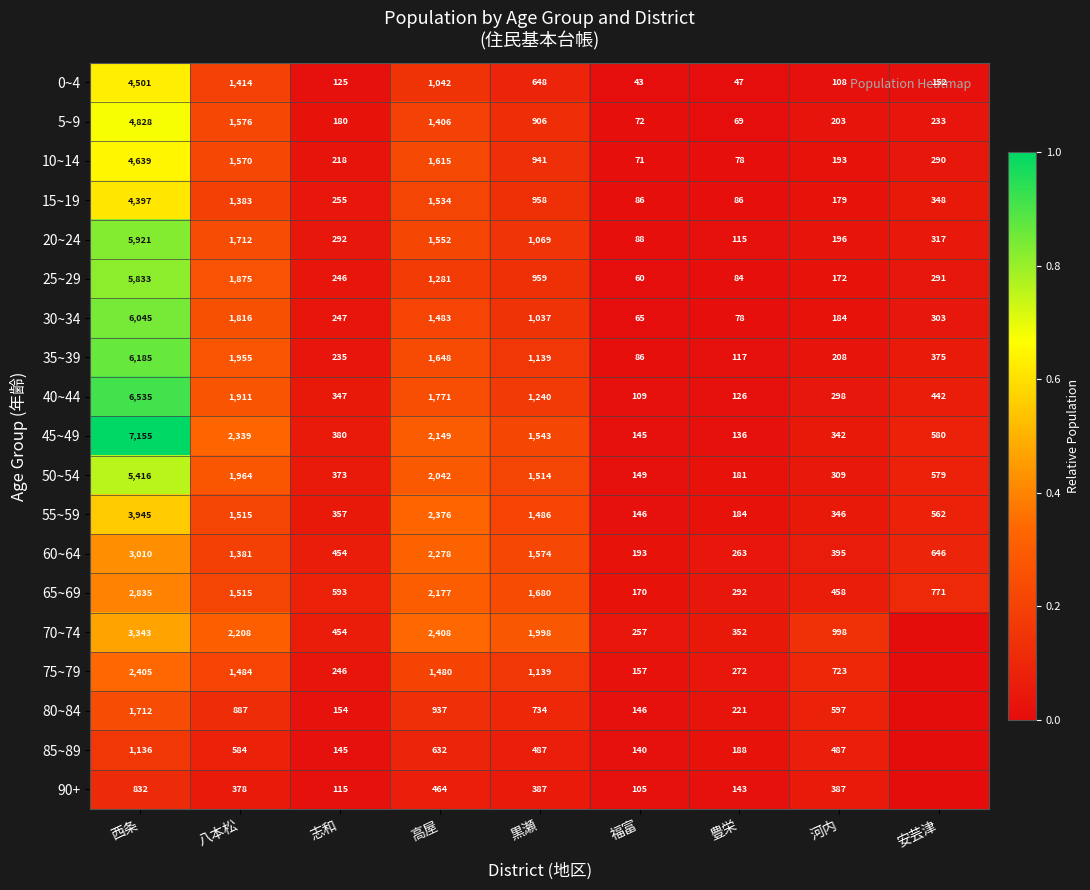

What is the difference between the highest and lowest values at 福富?

214